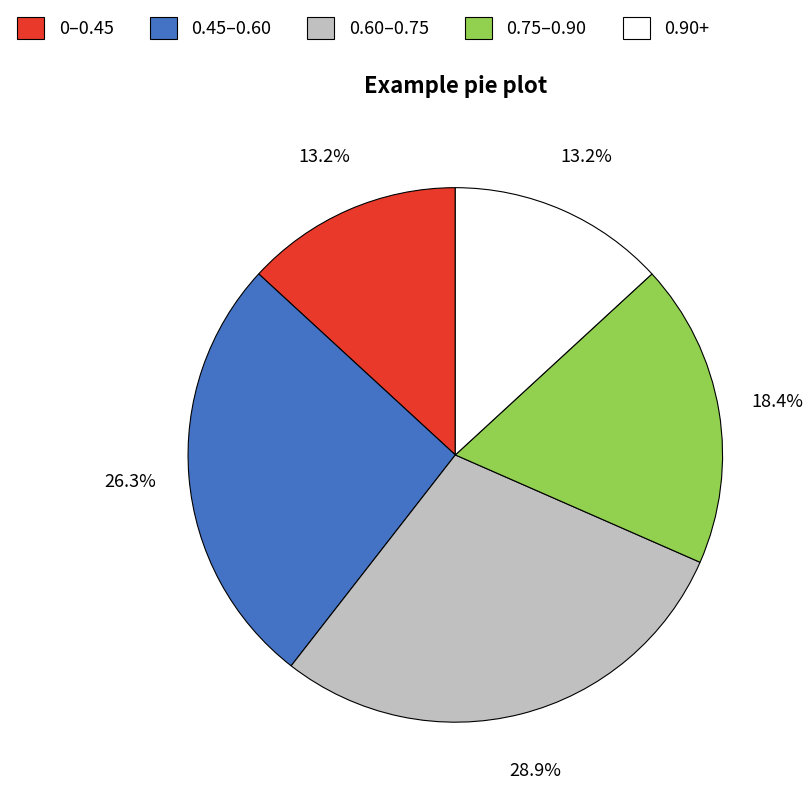

Count the number of slices in the pie.

5